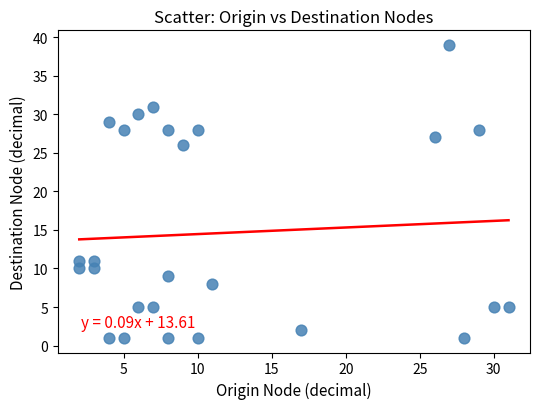

What is the range of X values (max minus min)?

29